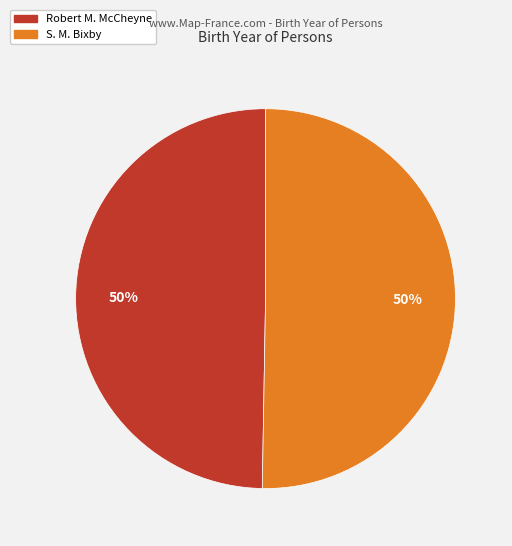

Count the number of slices in the pie.

2